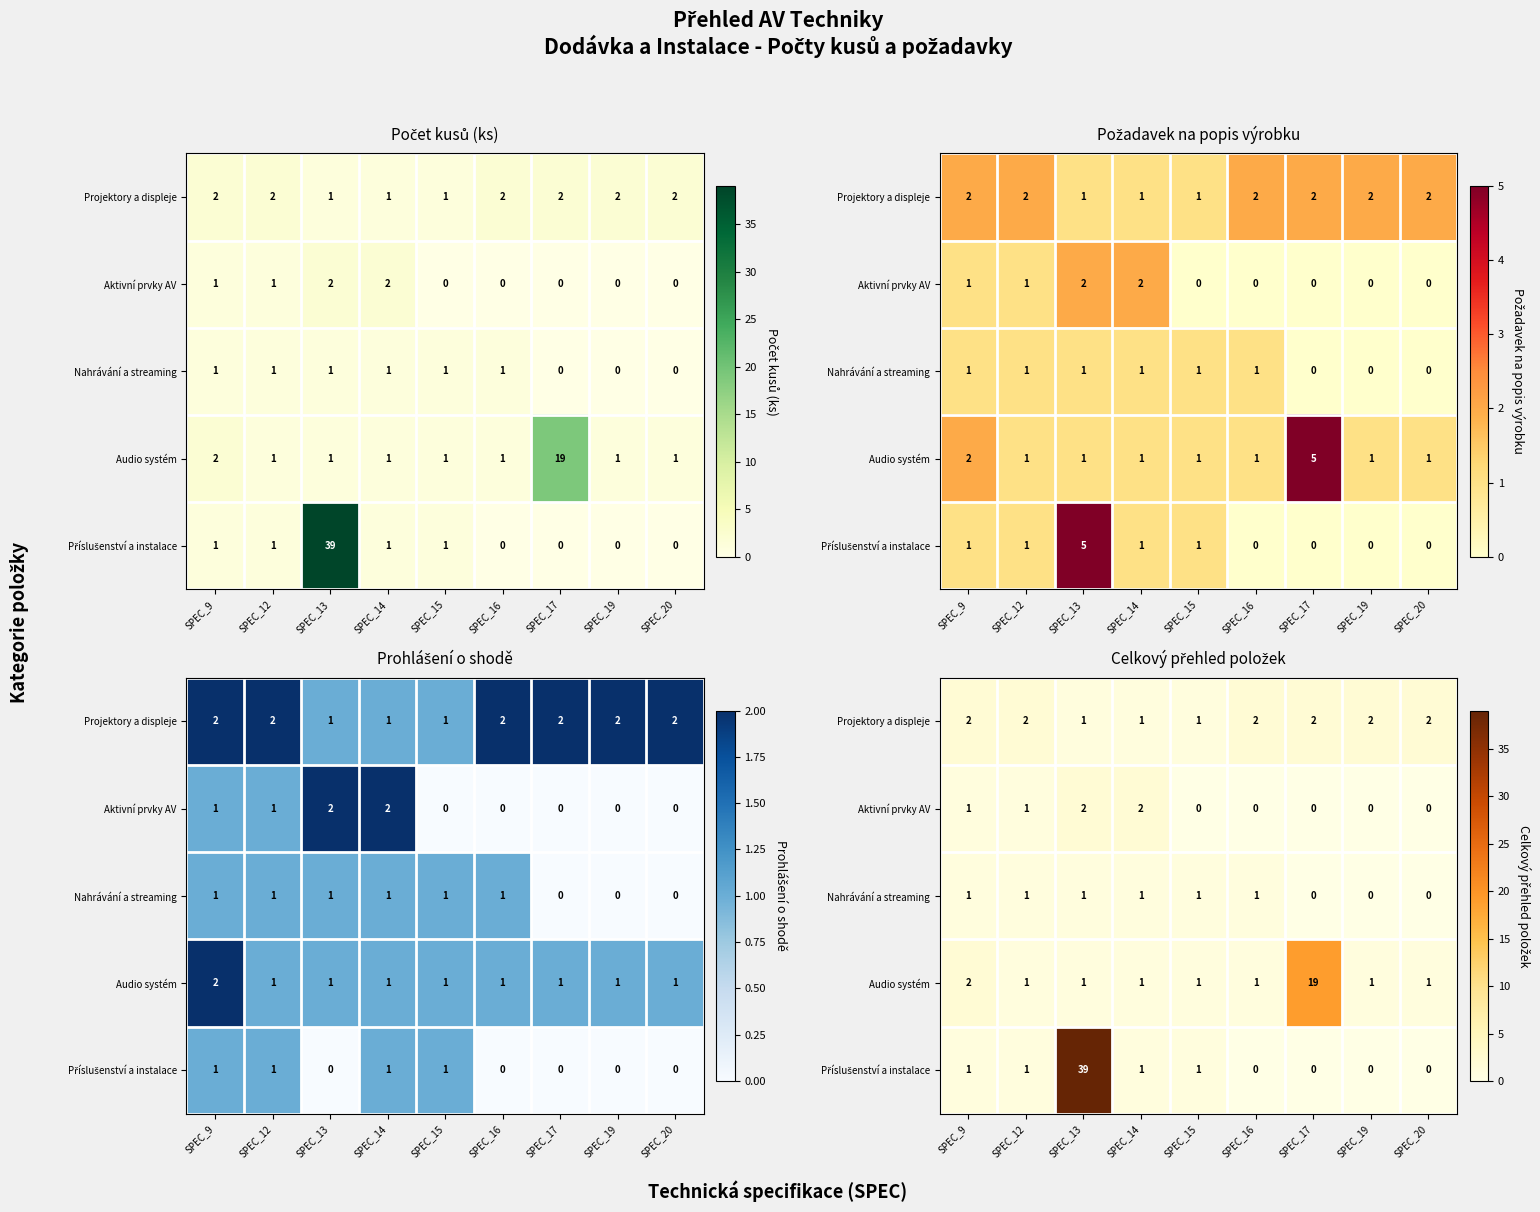

Which series changed the most between SPEC_12 and SPEC_14?

row_0